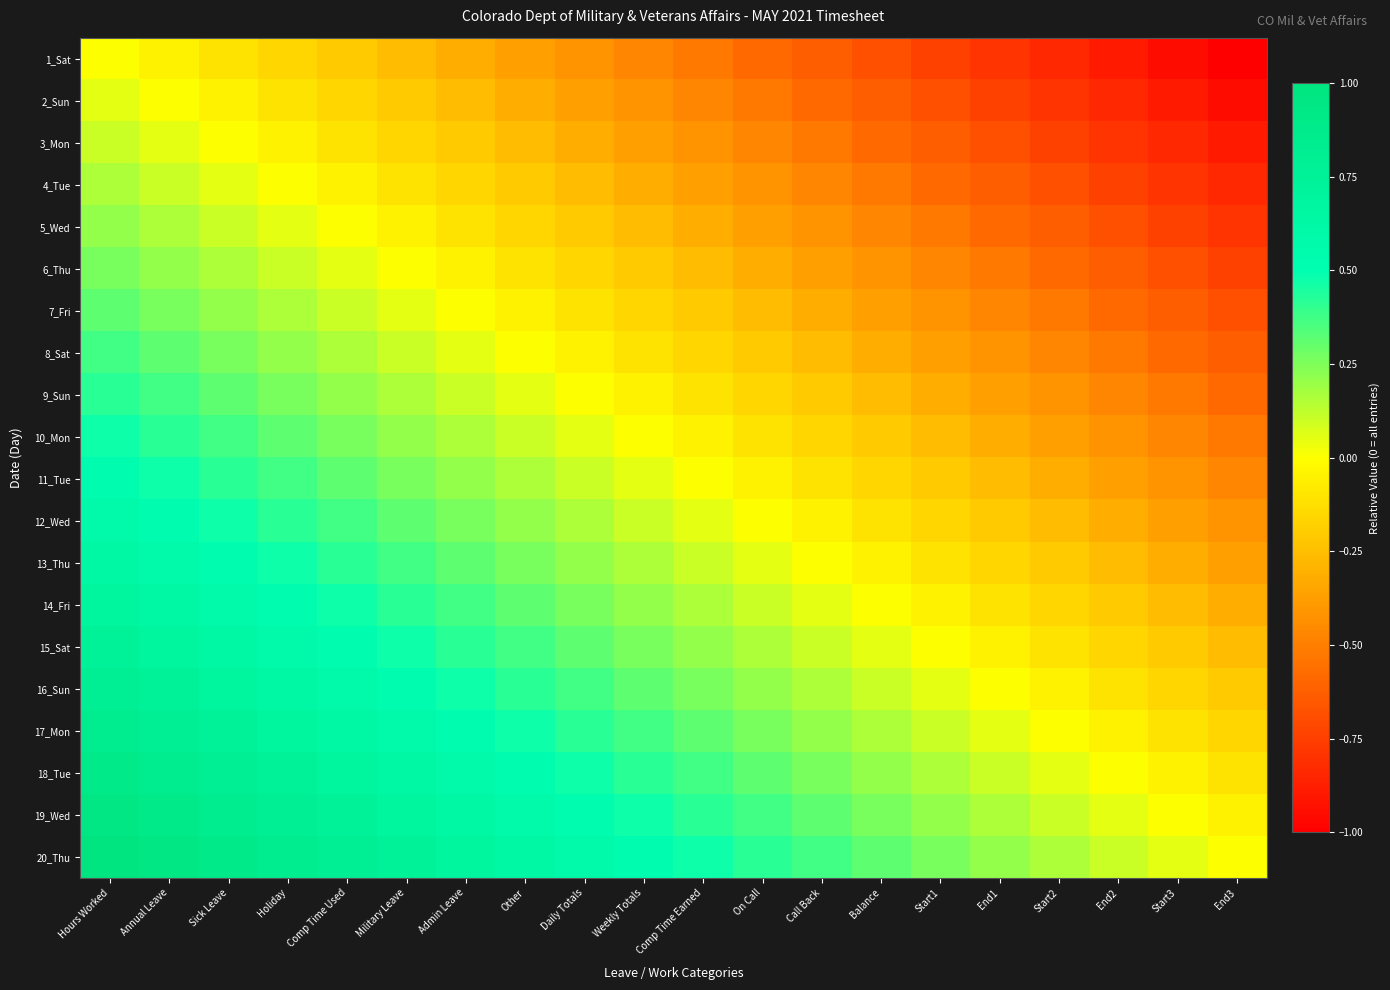

Which category has the lowest value across all series?

End3